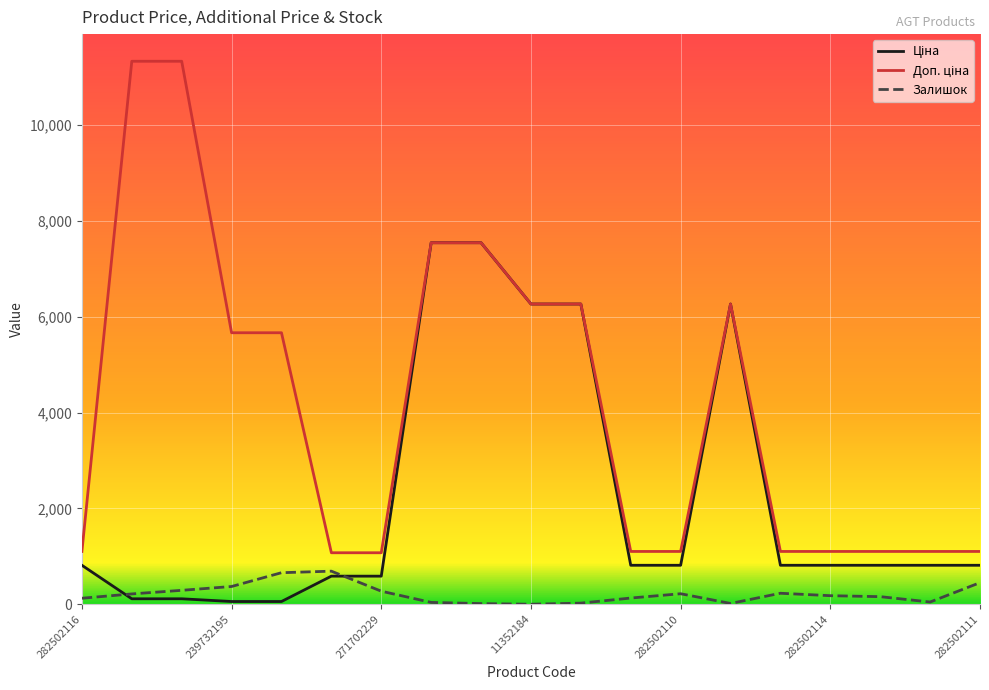

What is the maximum value for Залишок?

690.0